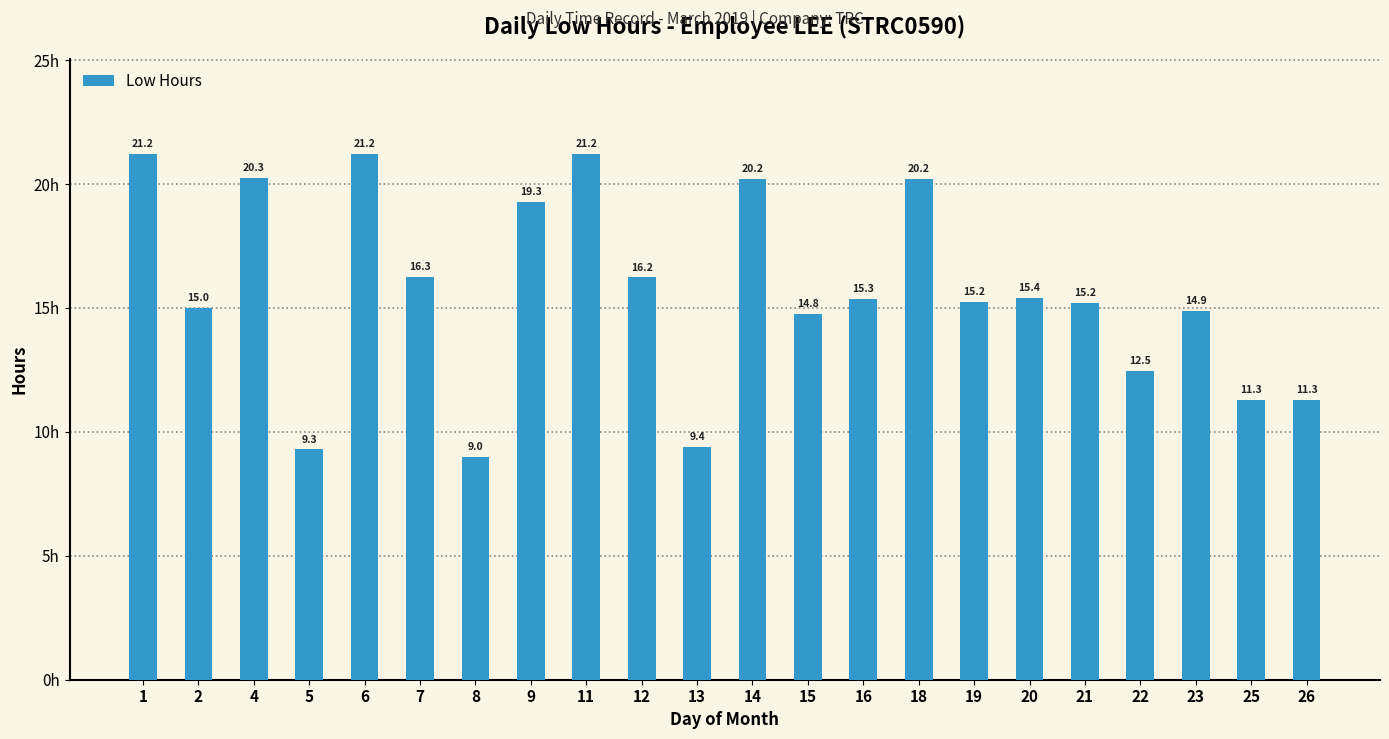

Count the number of data series in this chart.

1